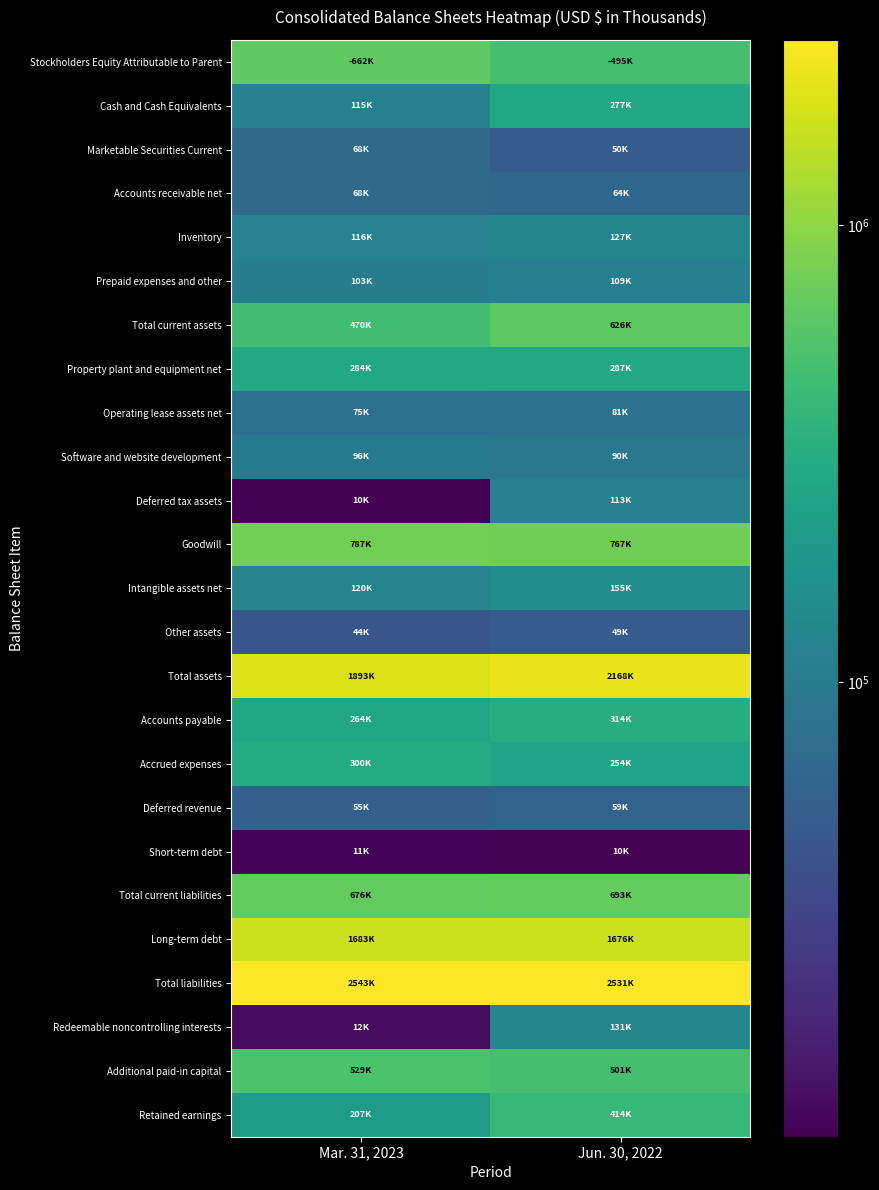

What is the total value across all series at Mar. 31, 2023?

11192230